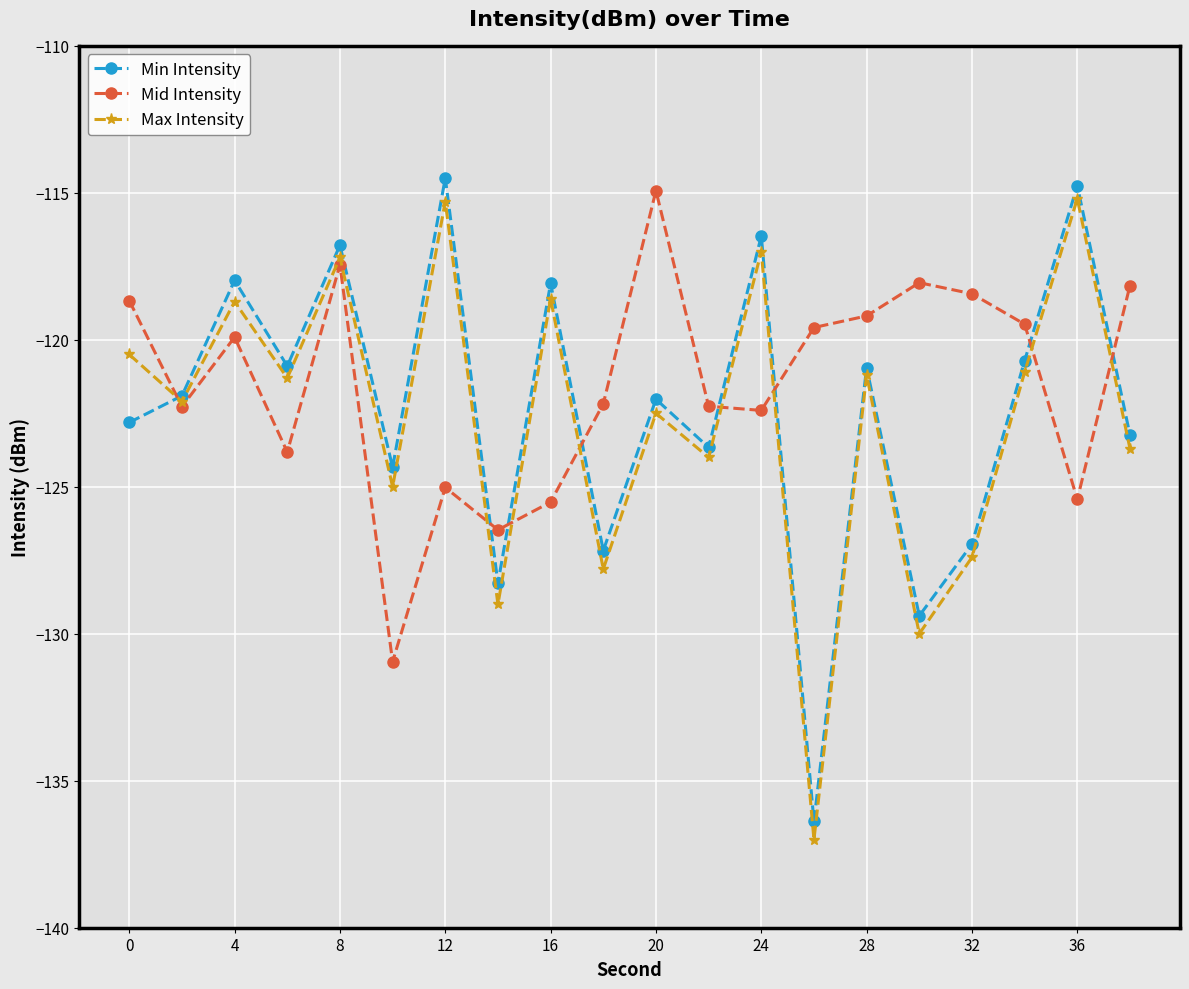

What is the smallest value displayed?

-137.0